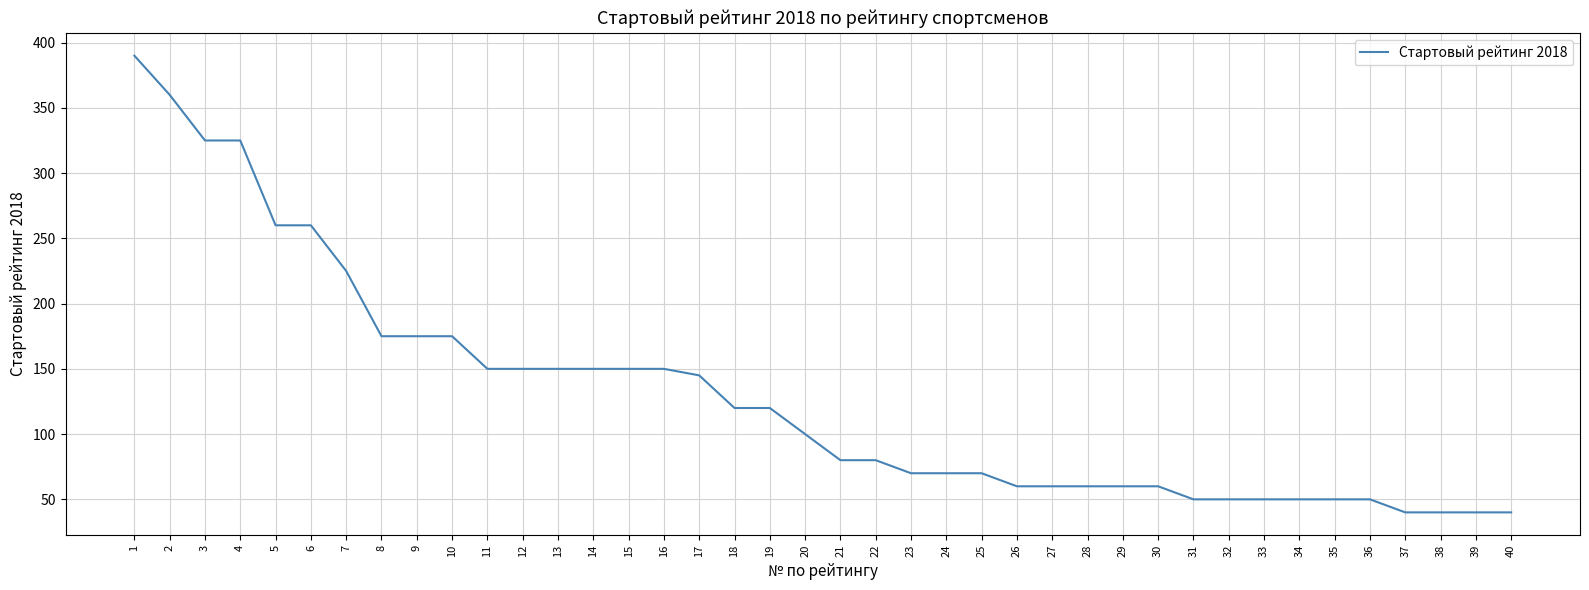

What is the sum of all values?

5185